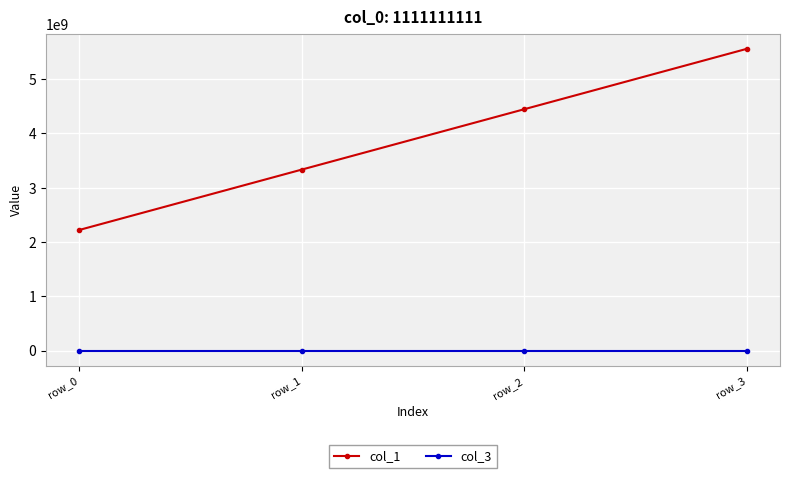

What is the lowest value of the col_3 series?

100000